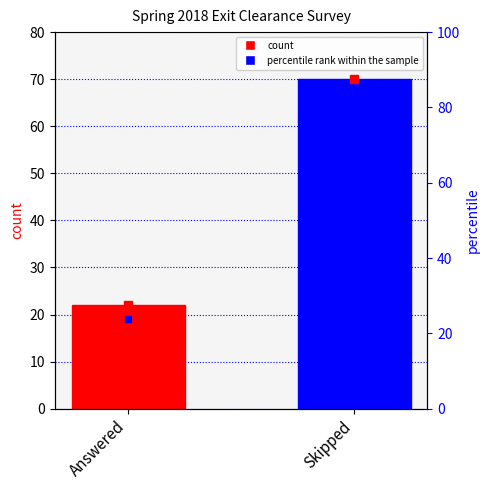

What is the sum of the values at Answered and Skipped?

92